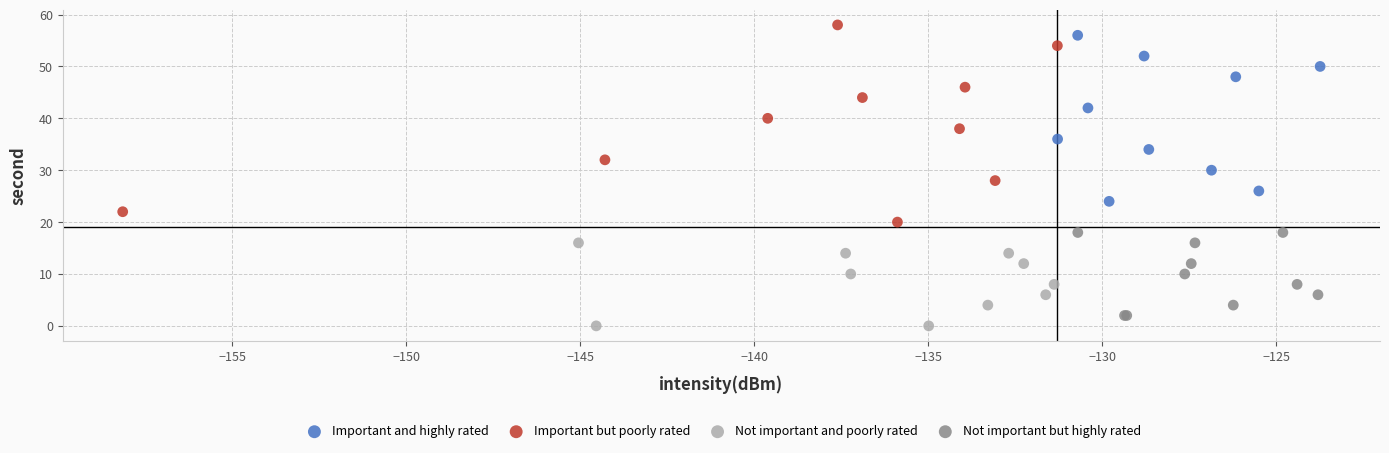

Which series has the largest Y range (max minus min)?

Important but poorly rated